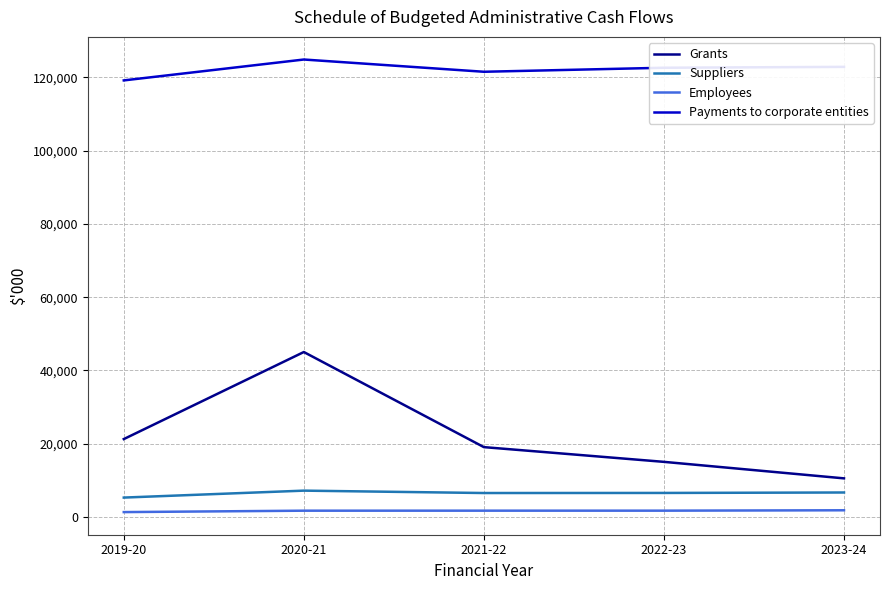

Which series changed the most between 2019-20 and 2020-21?

Grants